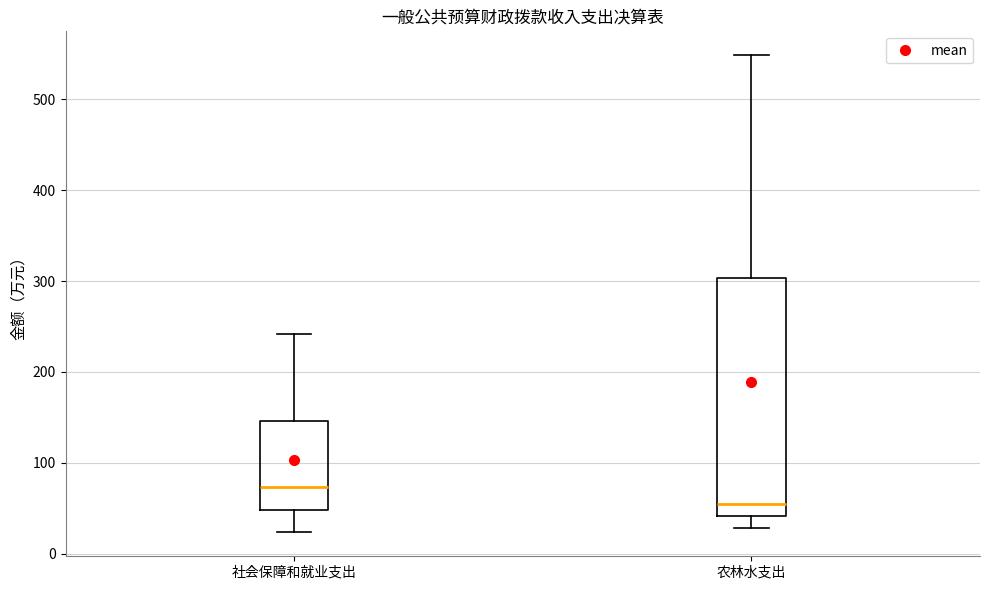

Where does the median line of the box for 农林水支出 sit on the y-axis? The values are not printed on the chart, so give them approximately, as read against the axis.

50